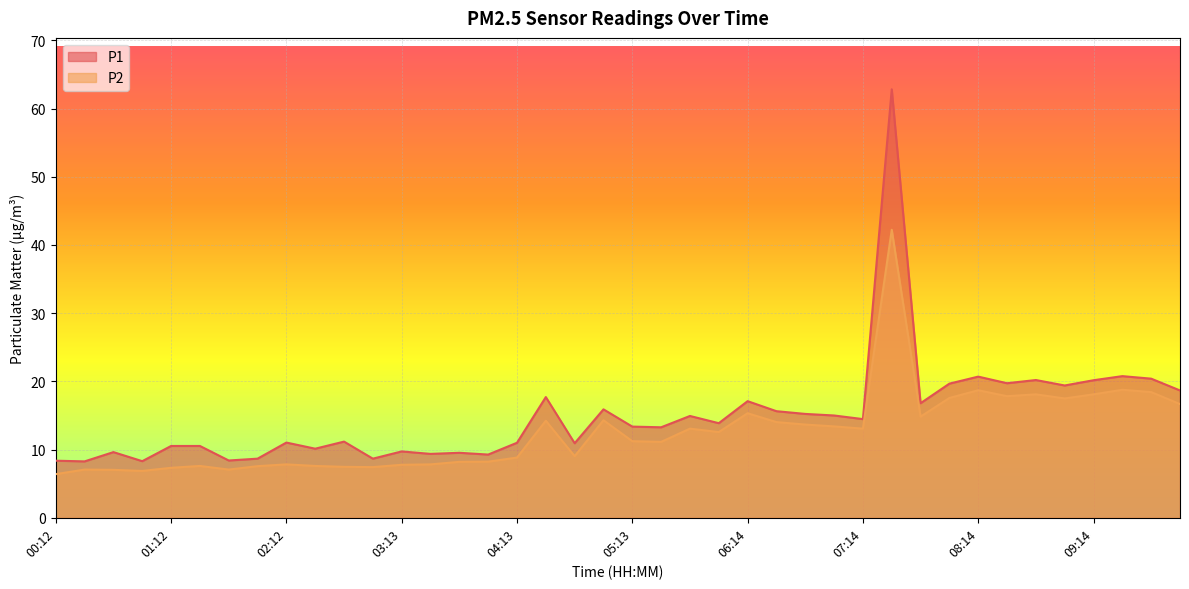

True or false: P1 and P2 intersect in this chart.

False